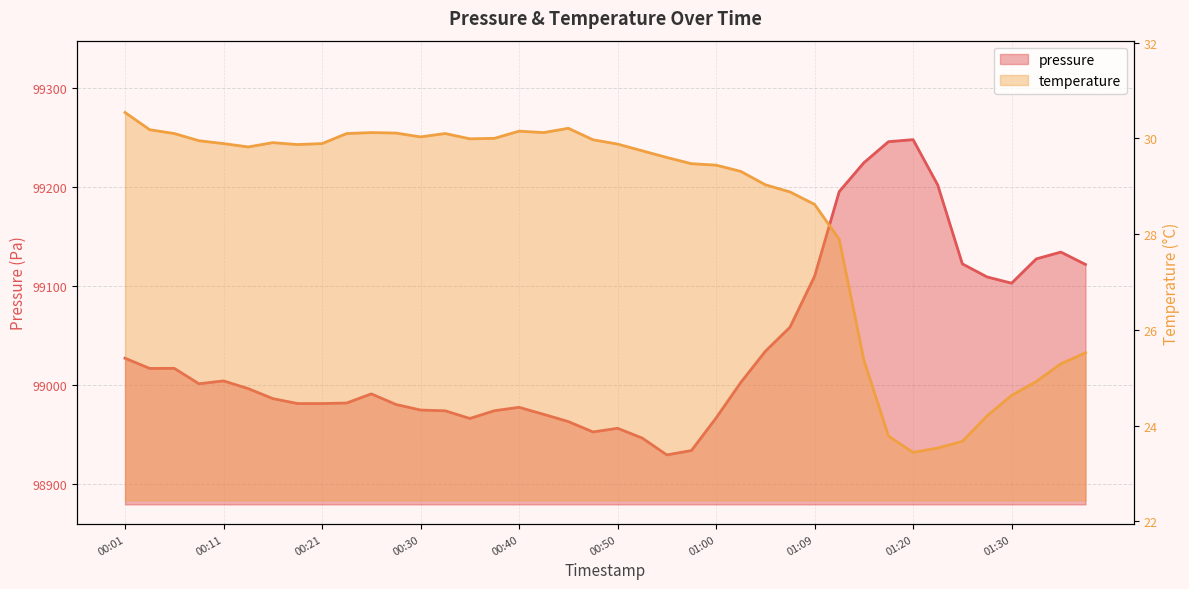

At which category does pressure reach its first local valley?

00:03